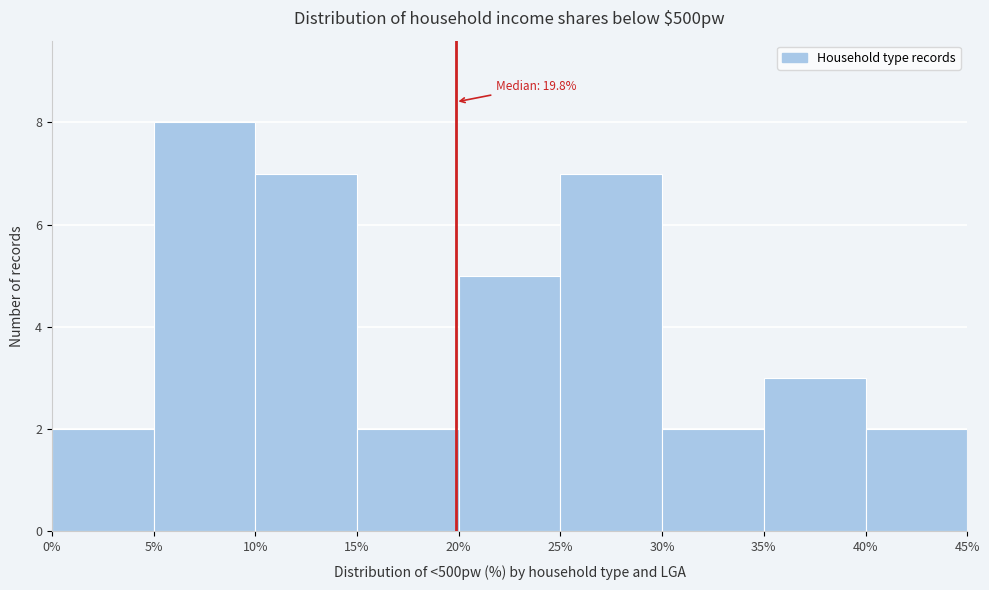

Which range on the x-axis has the tallest bar?

5% to 10%